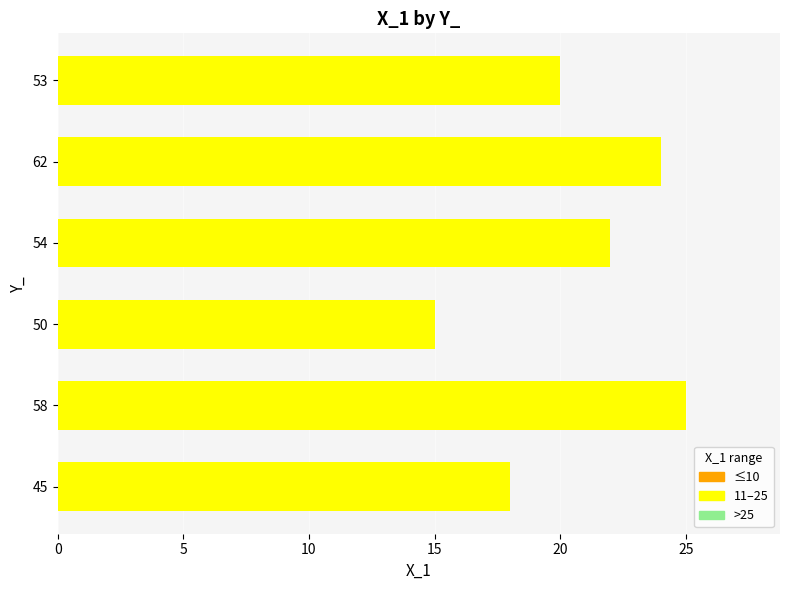

At which category does the chart reach its minimum across all series?

50